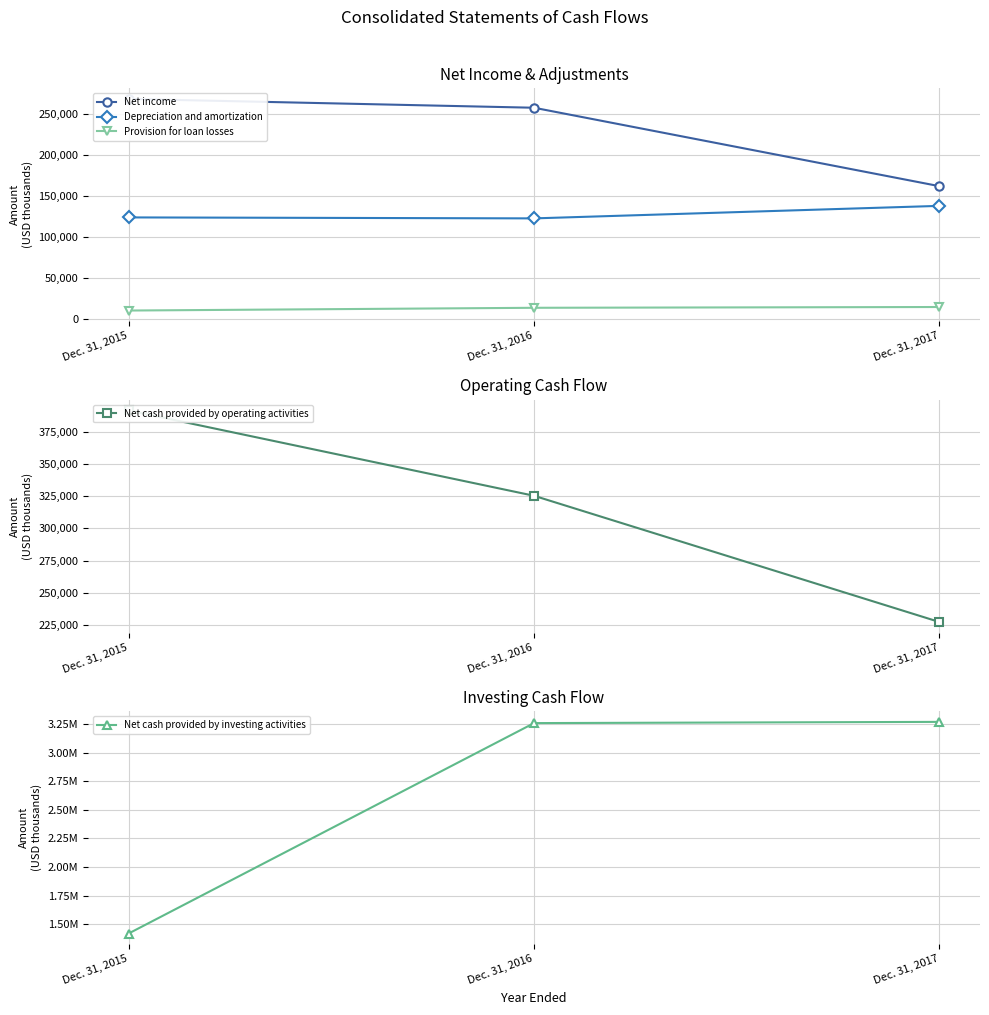

Rank the series by their maximum value, from highest to lowest.

Net cash provided by investing activities, Net cash provided by operating activities, Net income, Depreciation and amortization, Provision for loan losses